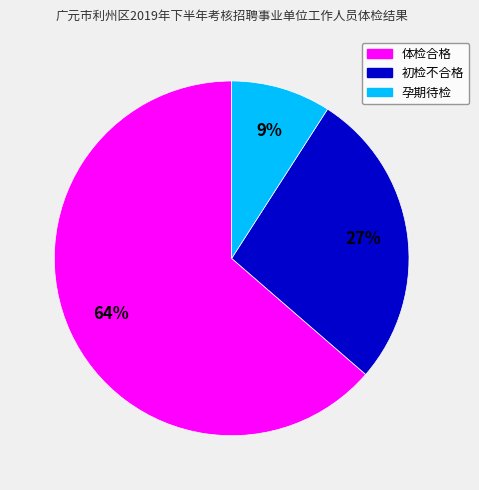

What is the majority slice?

体检合格